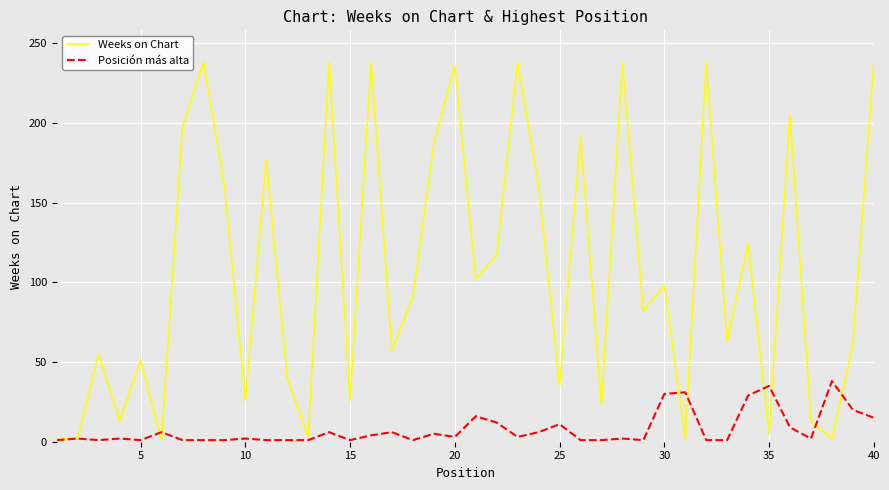

Which series has the widest spread of values?

Weeks on Chart